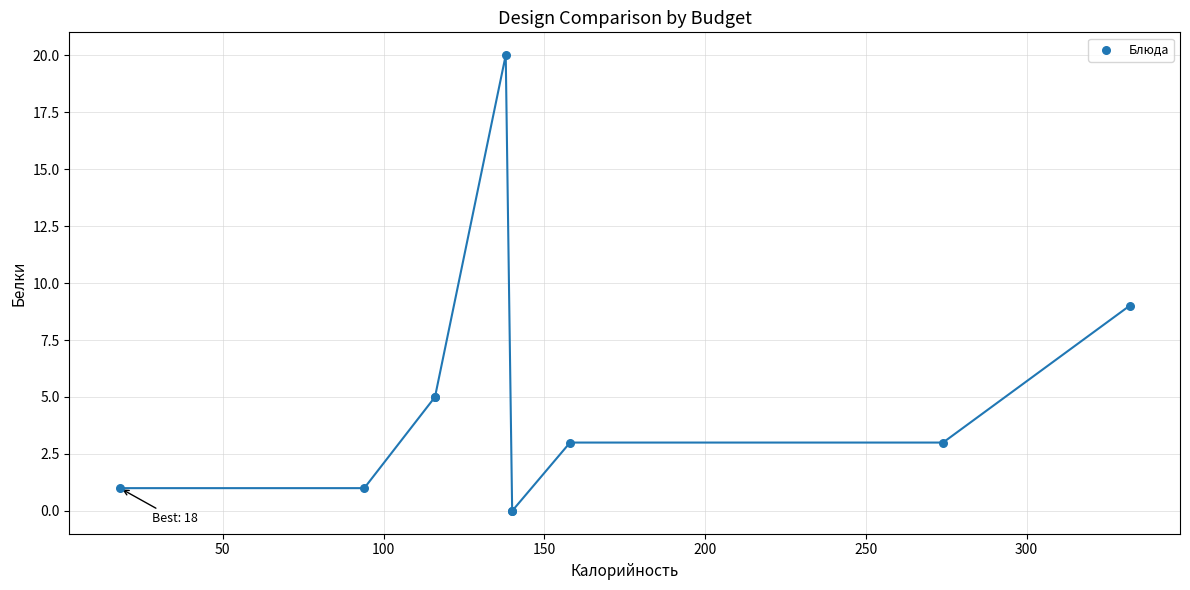

What Y value in the scatter plot is closest to 10?

9